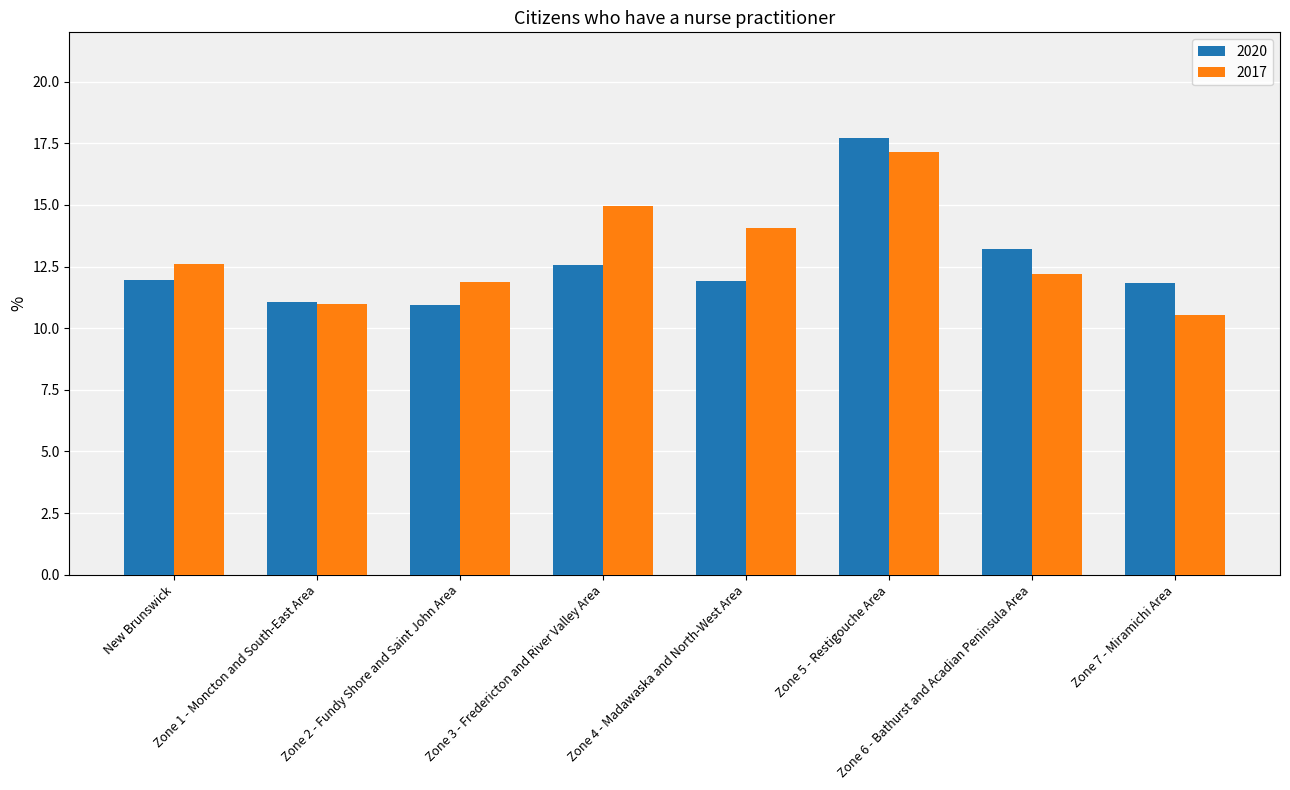

List the labels in order of 2017 value, largest first.

Zone 5 - Restigouche Area, Zone 3 - Fredericton and River Valley Area, Zone 4 - Madawaska and North-West Area, New Brunswick, Zone 6 - Bathurst and Acadian Peninsula Area, Zone 2 - Fundy Shore and Saint John Area, Zone 1 - Moncton and South-East Area, Zone 7 - Miramichi Area